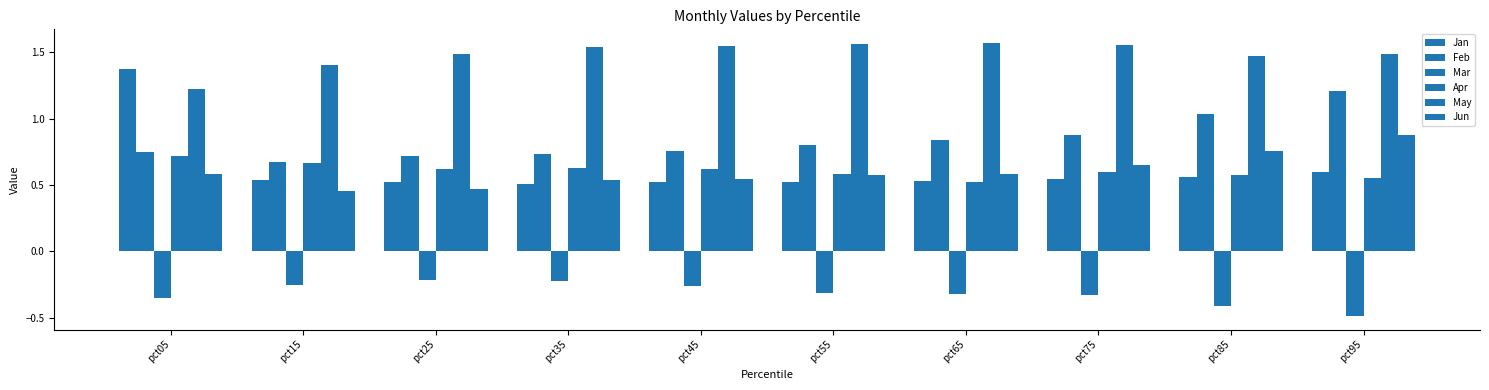

Which has a higher value, pct55 or pct15?

pct15